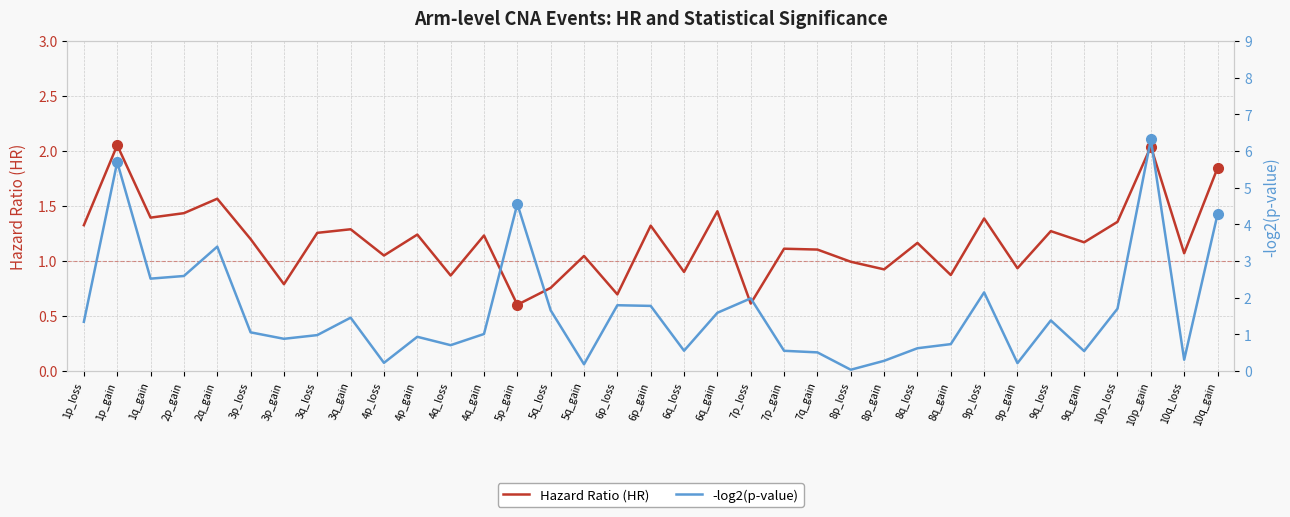

Between 4q_gain and 7p_loss, which series saw the biggest shift?

-log2(p-value)